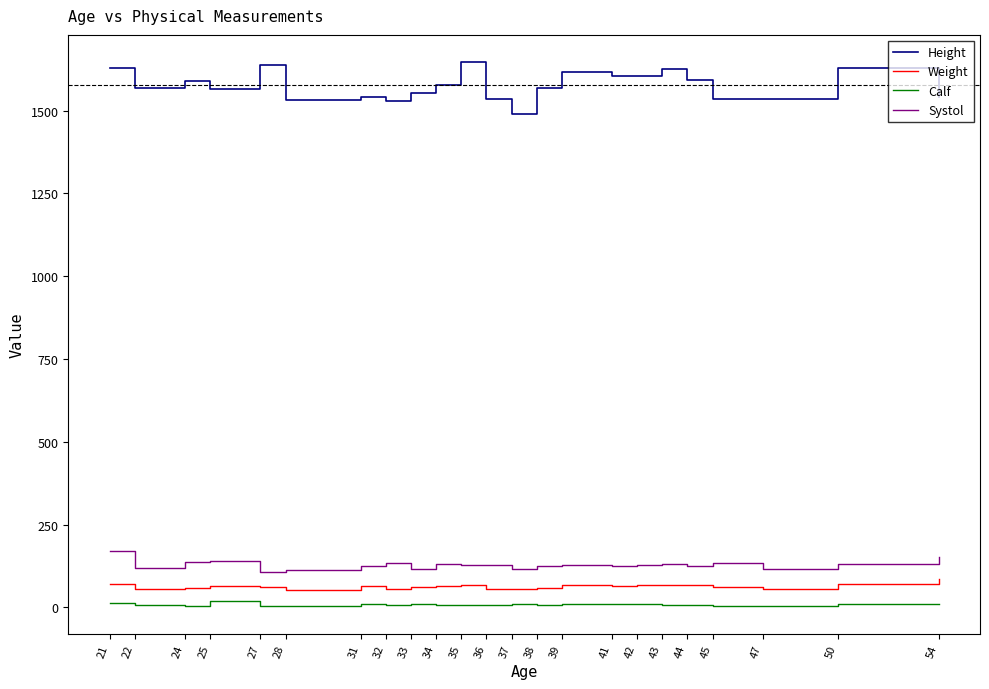

In Systol, how many points are higher than both neighbors (excluding endpoints)?

6